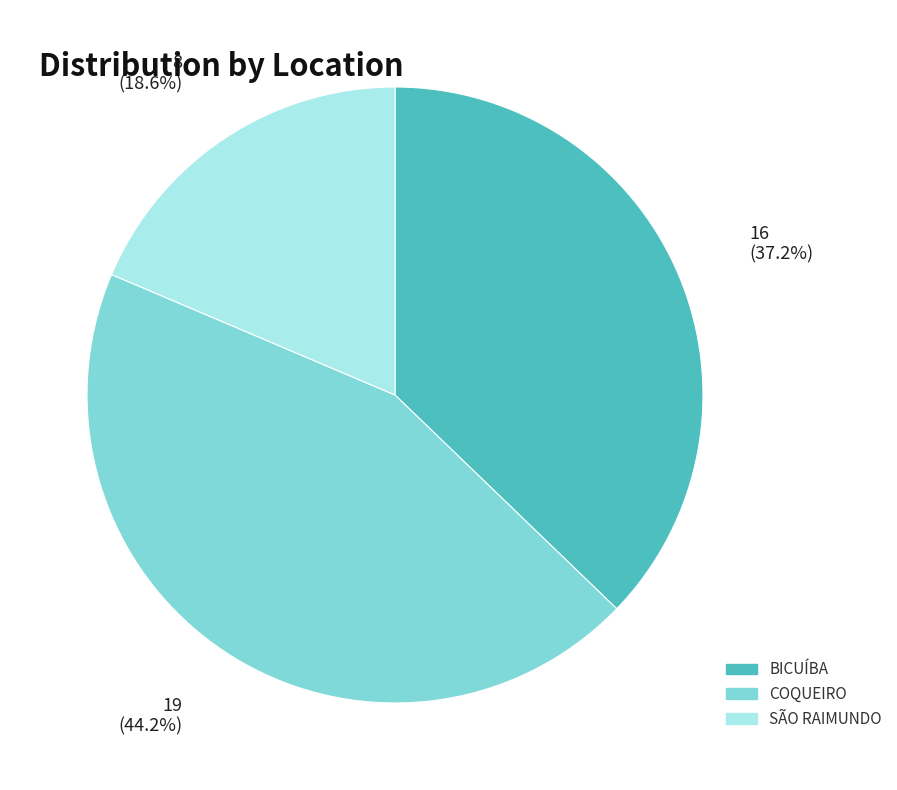

Is there any slice that represents more than half of the pie?

No